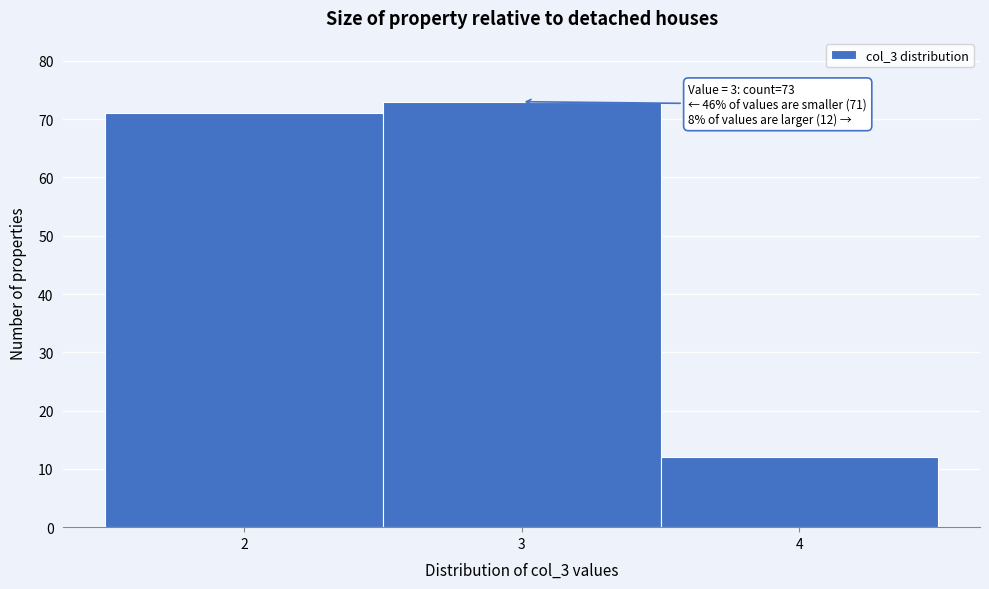

Over which range of the x-axis is the bar tallest?

2.5 to 3.5